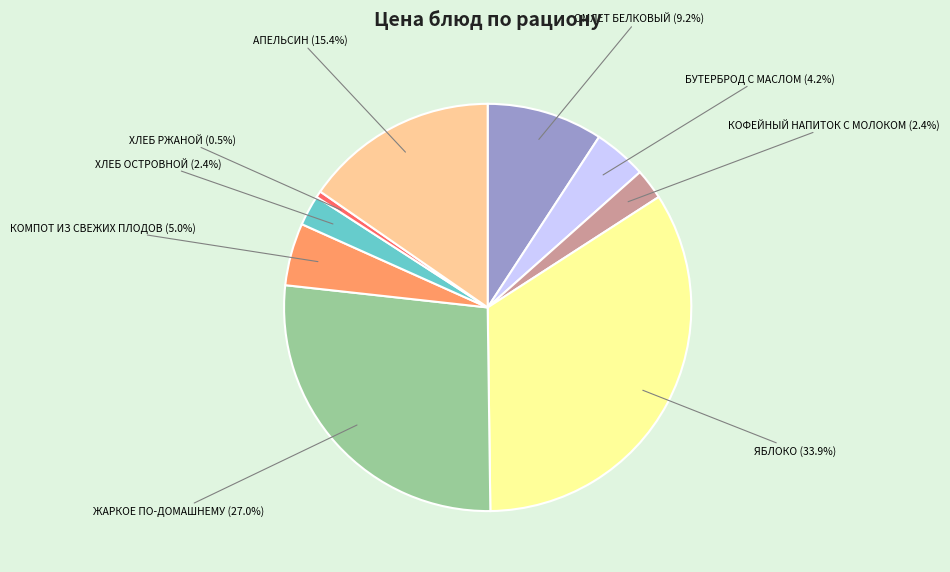

Combined, what portion of the pie is КОФЕЙНЫЙ НАПИТОК С МОЛОКОМ and АПЕЛЬСИН?

17.8%